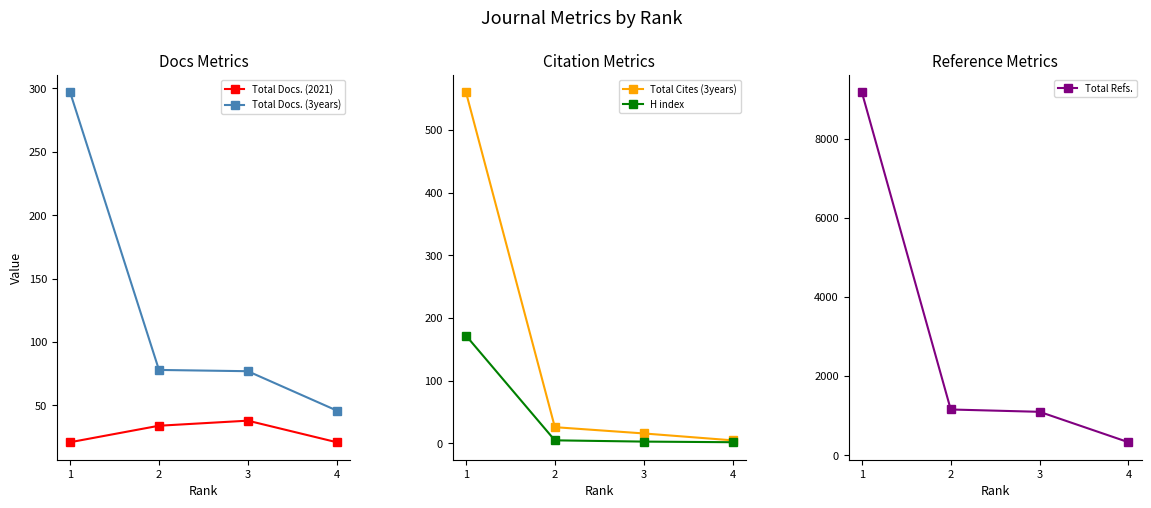

What is the greatest value displayed?

9183